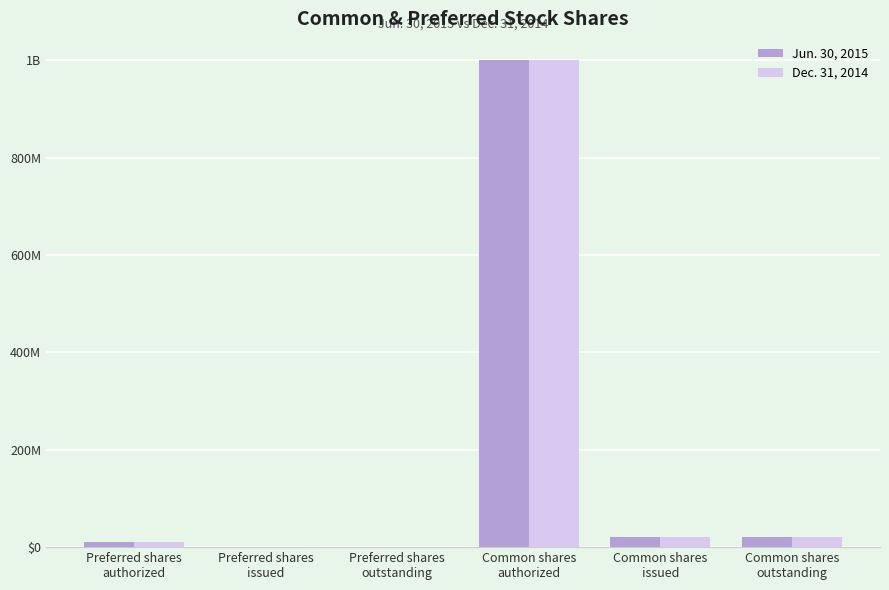

Which series has the largest range (max minus min)?

Jun. 30, 2015